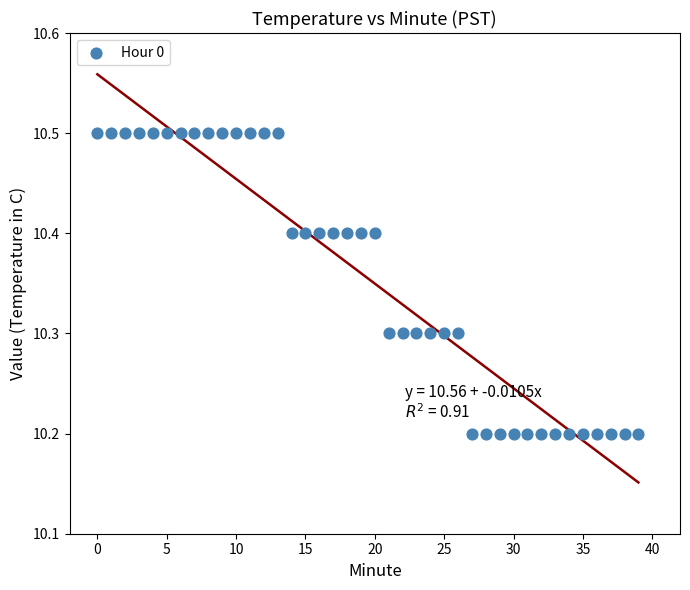

What is the range of Y values (max minus min)?

0.3